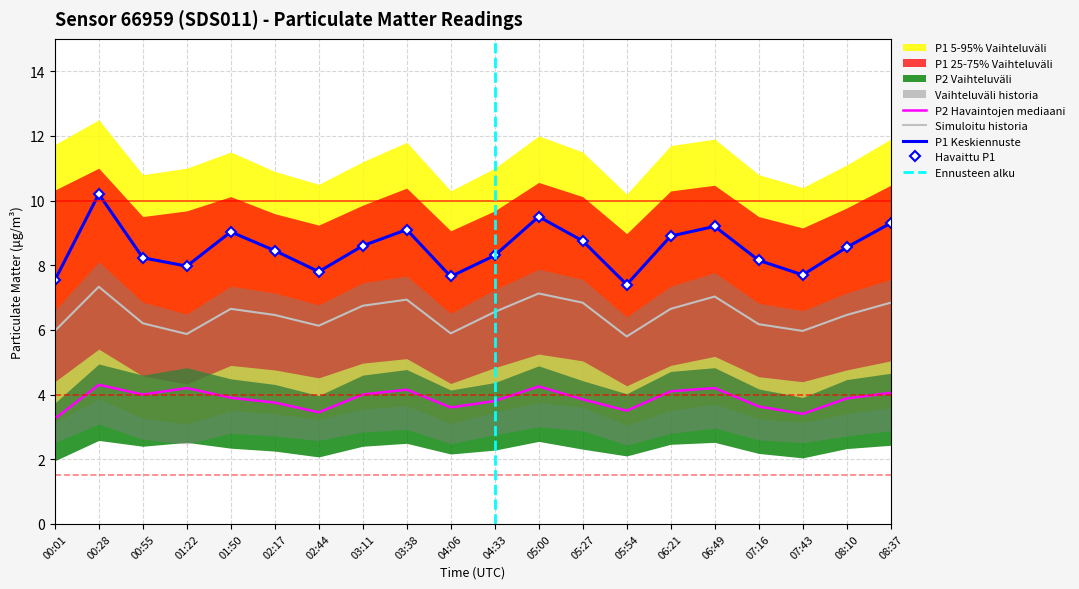

At which label does P1 first exceed 8?

00:28